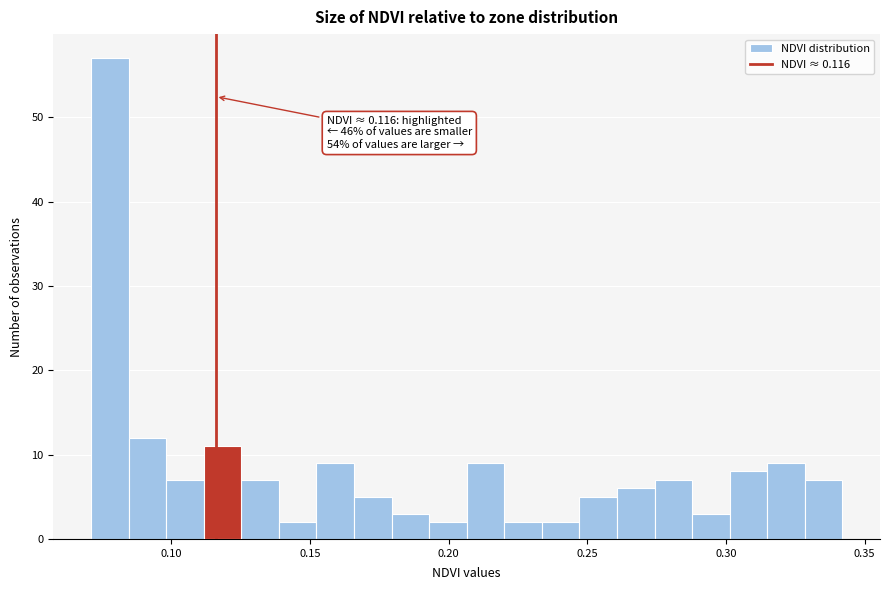

Around what value on the x-axis is the tallest bar? Give the approximate position of its centre, as read against the axis.

0.080